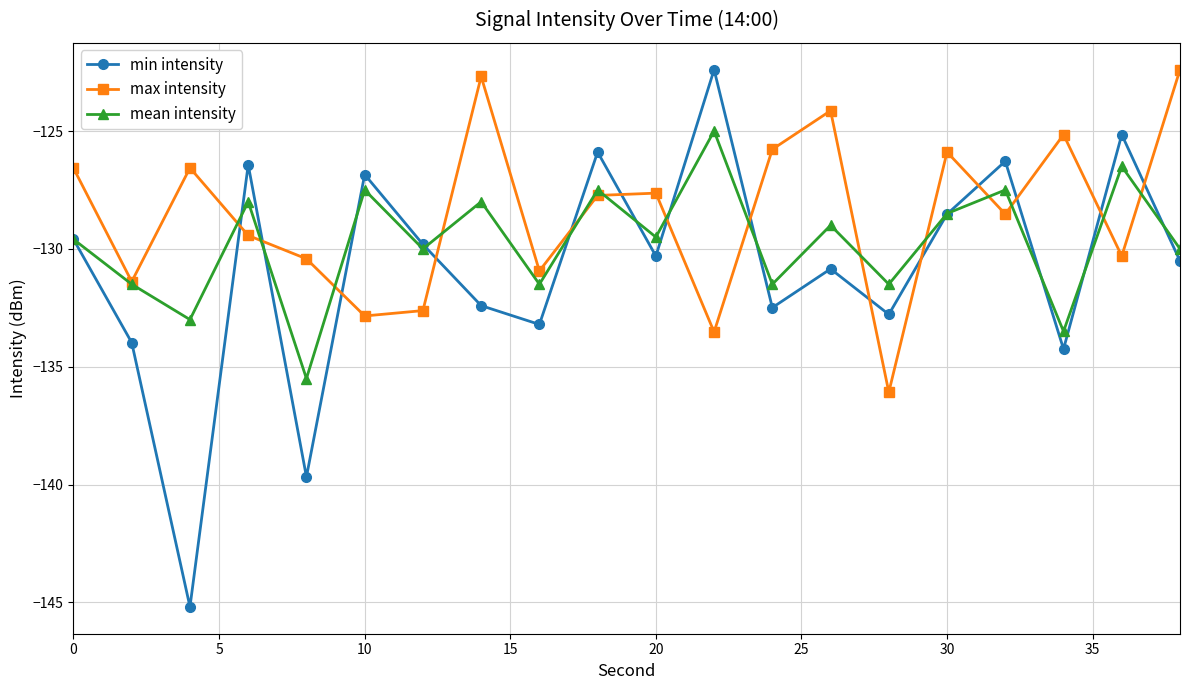

What is the greatest value displayed?

-122.4